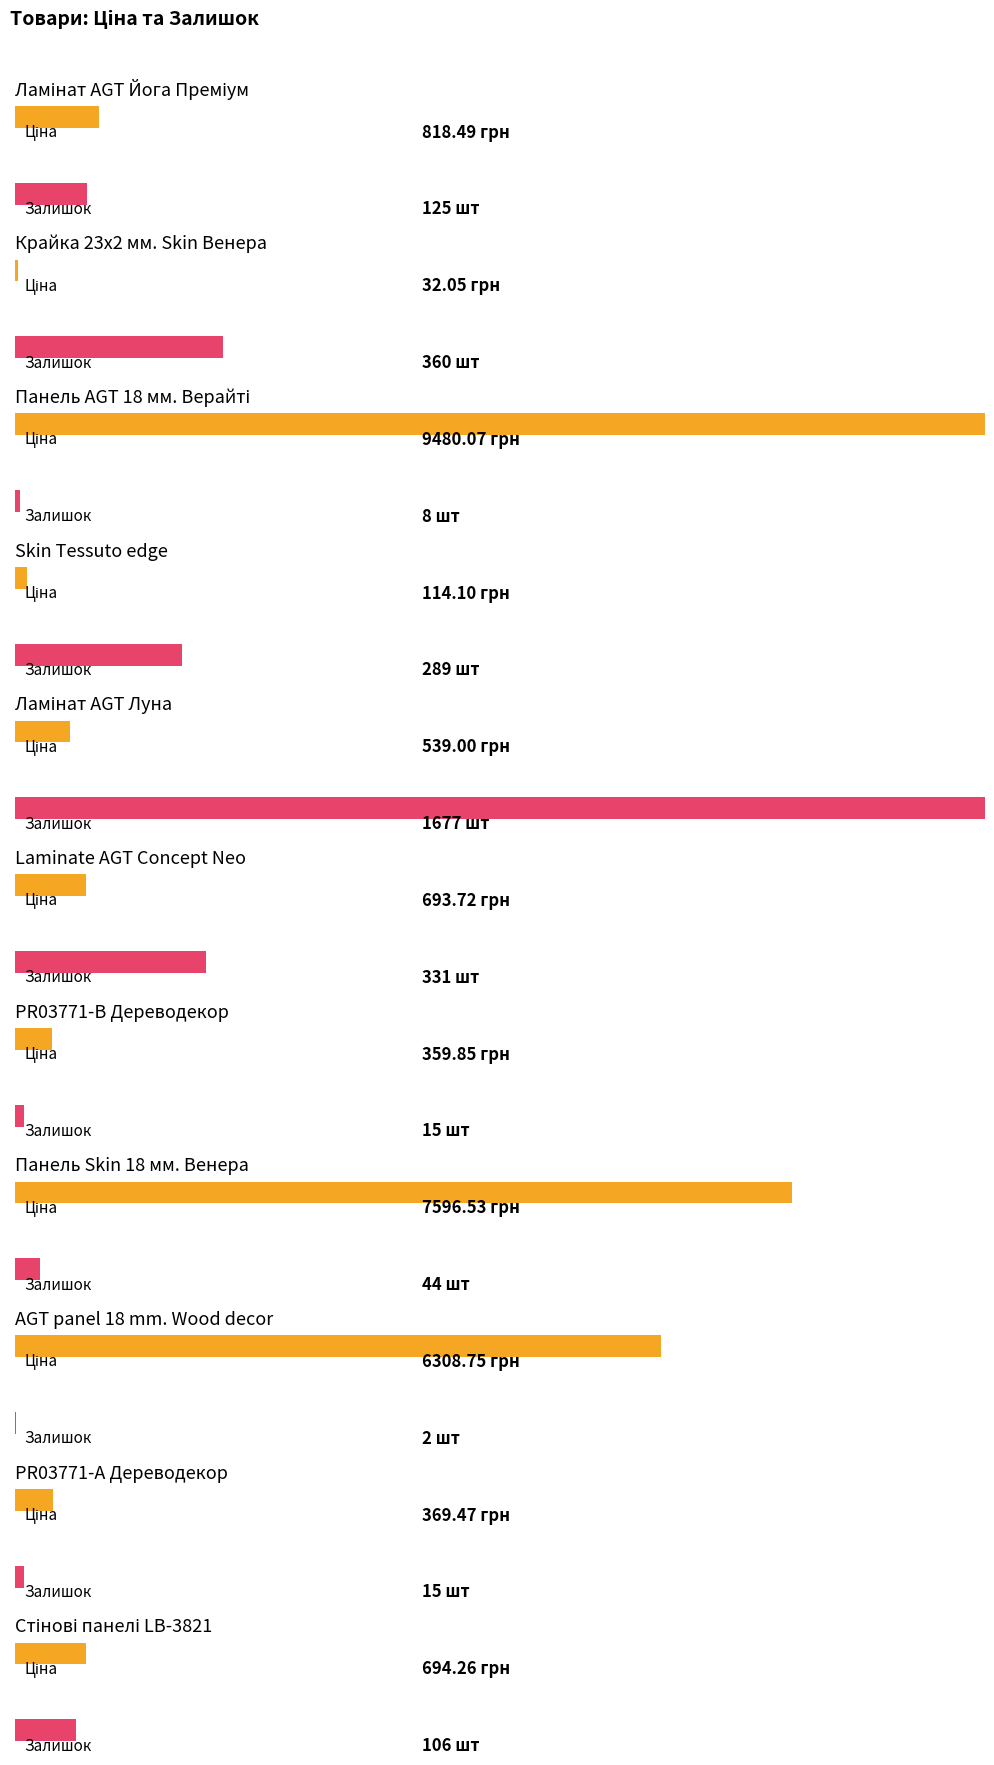

List the series in order of their peak value, highest first.

Ціна, Залишок